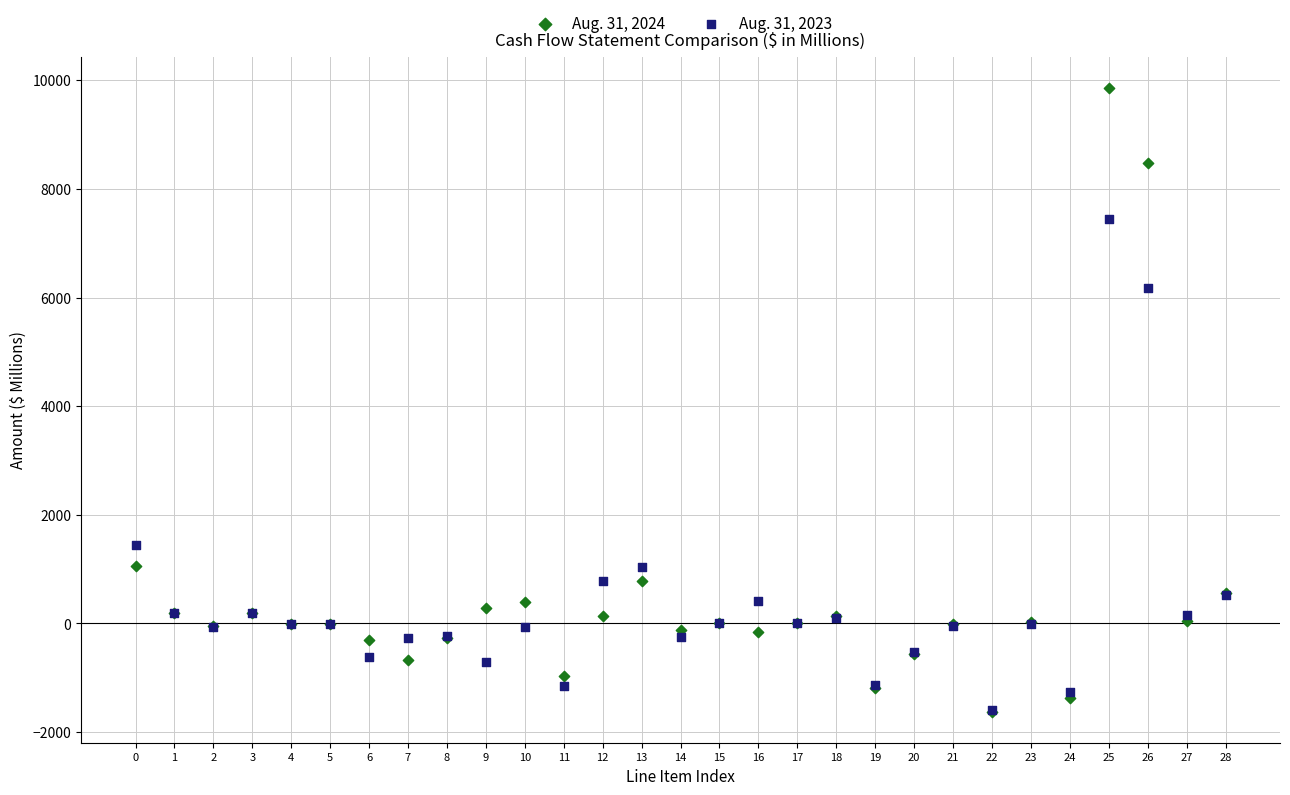

Across all series, what Y value is closest to 4119?

6178